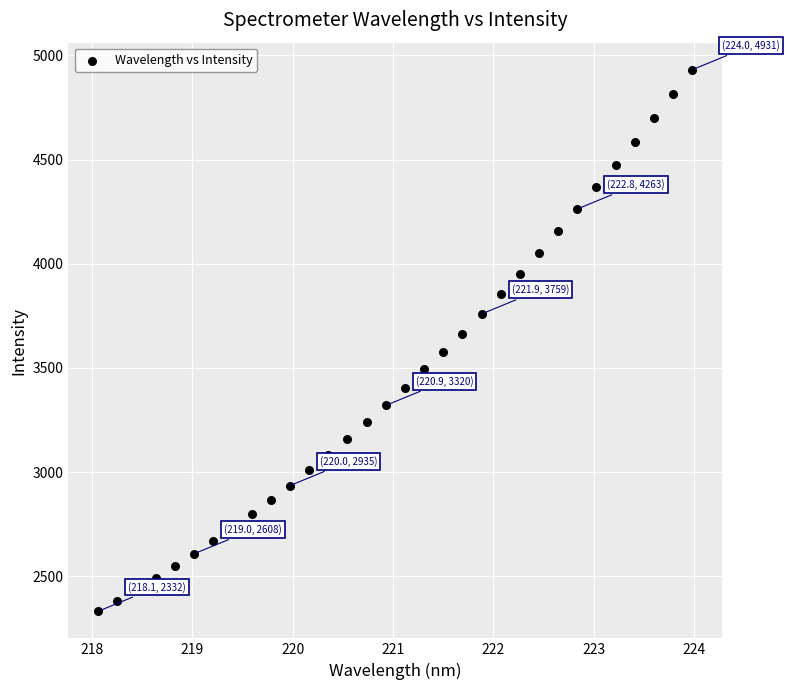

What is the range of X values (max minus min)?

5.9